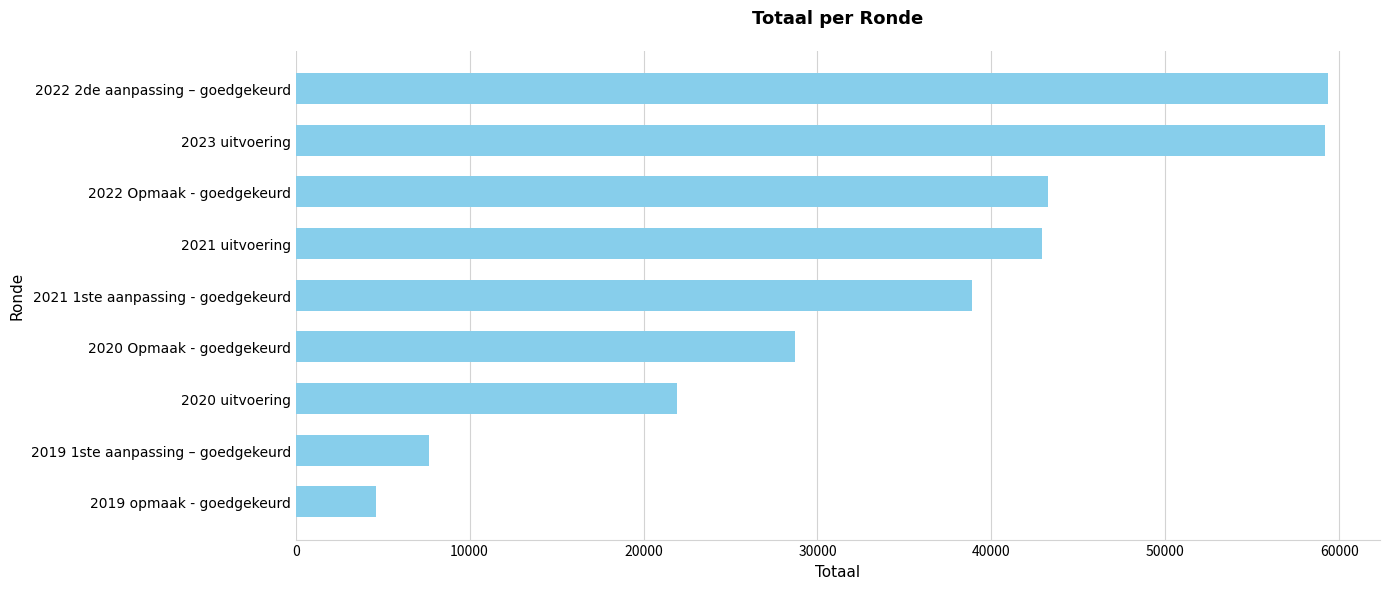

What is the average value?

34054